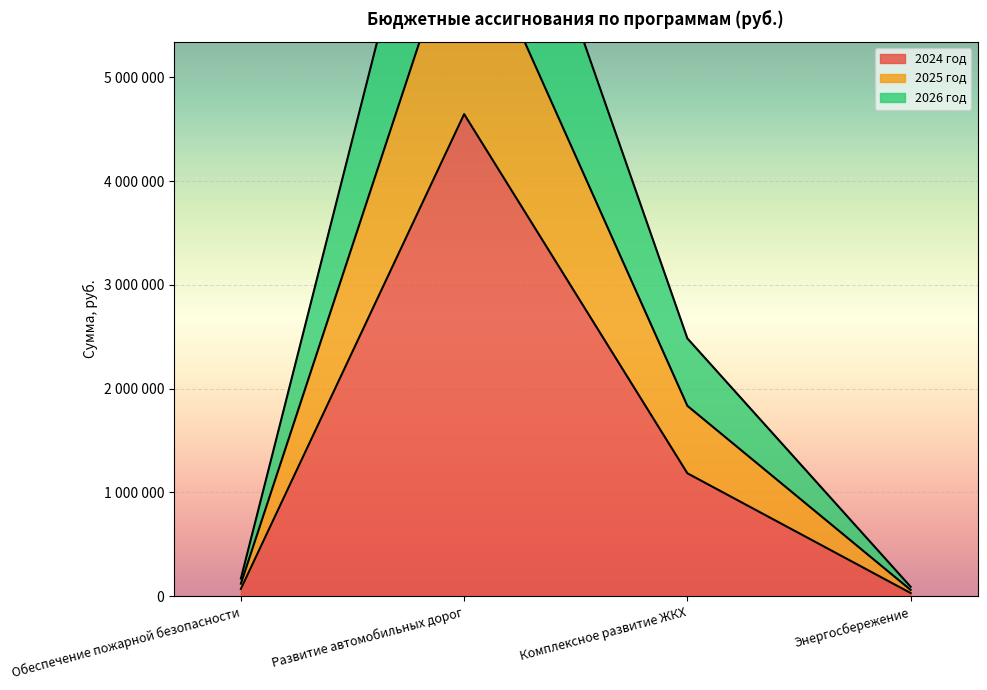

How many lines are shown in the chart?

3